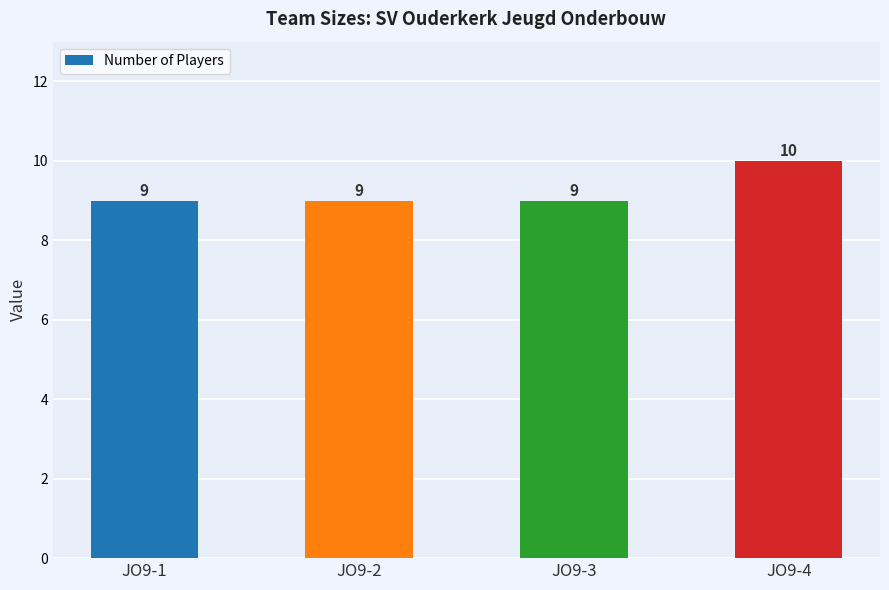

Reading left to right, transcribe all the data shown in this chart.

9	9	9	10